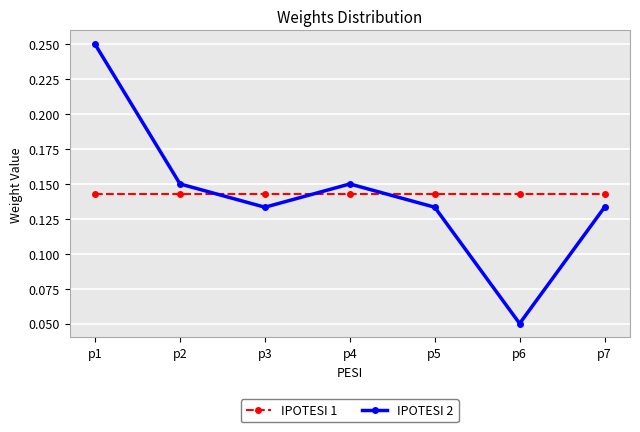

How many IPOTESI 2 values are between 0 and 1?

7